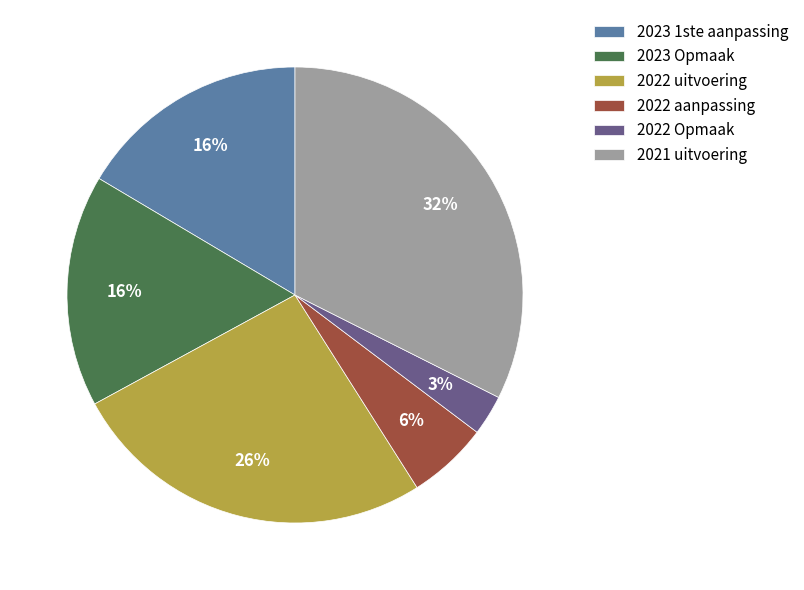

Does 2022 aanpassing represent more than half of the total?

No